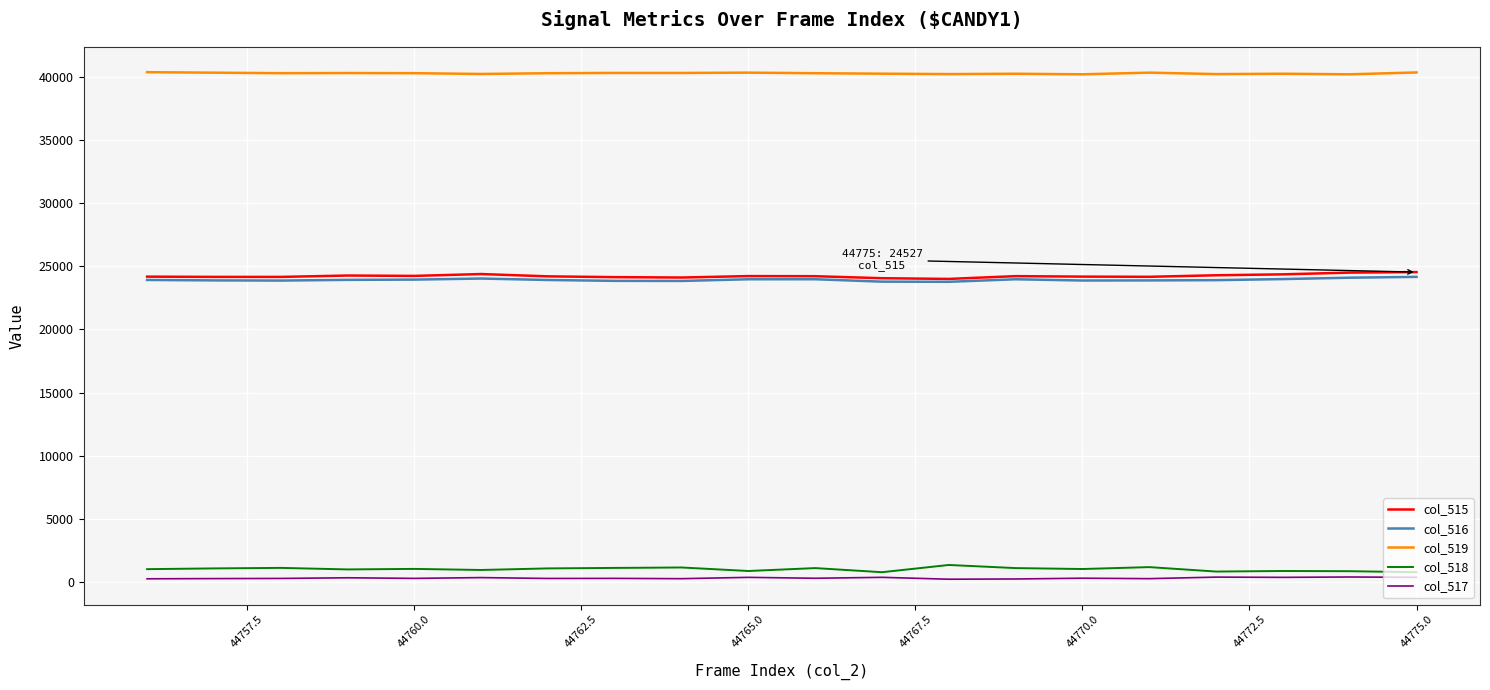

What is the maximum value shown in the chart?

40344